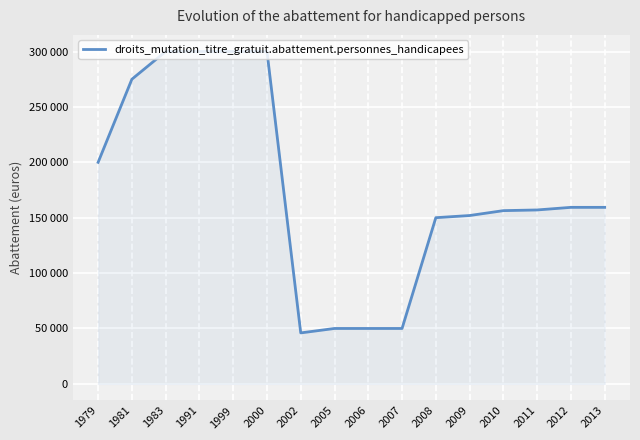

Does the chart display data point markers on the line(s)?

No